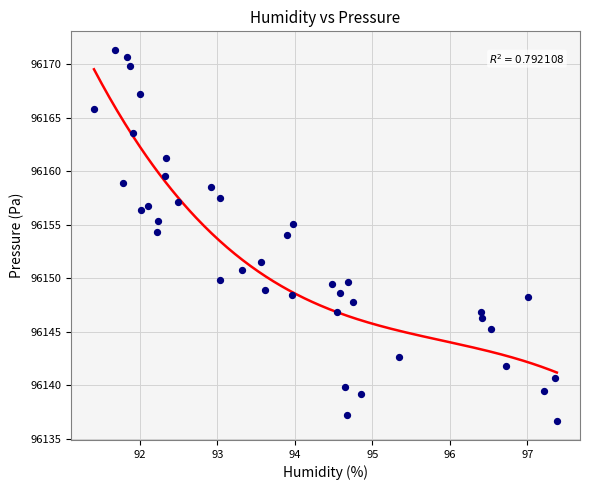

What is the range of X values (max minus min)?

6.0